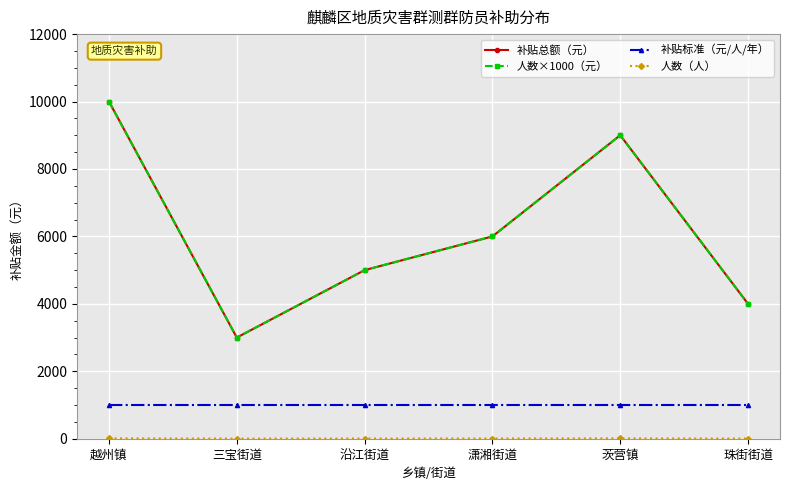

Does the chart have visible grid lines?

Yes